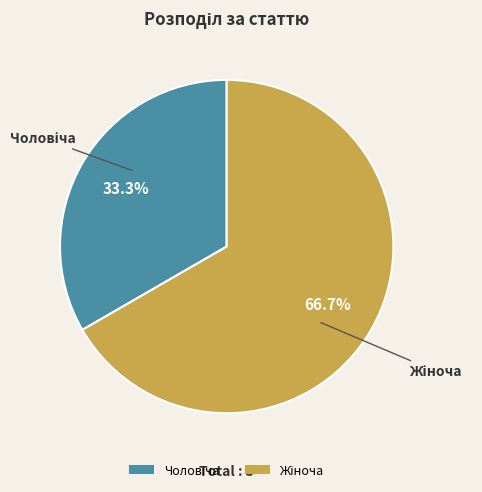

Is there a majority slice in this chart?

Yes